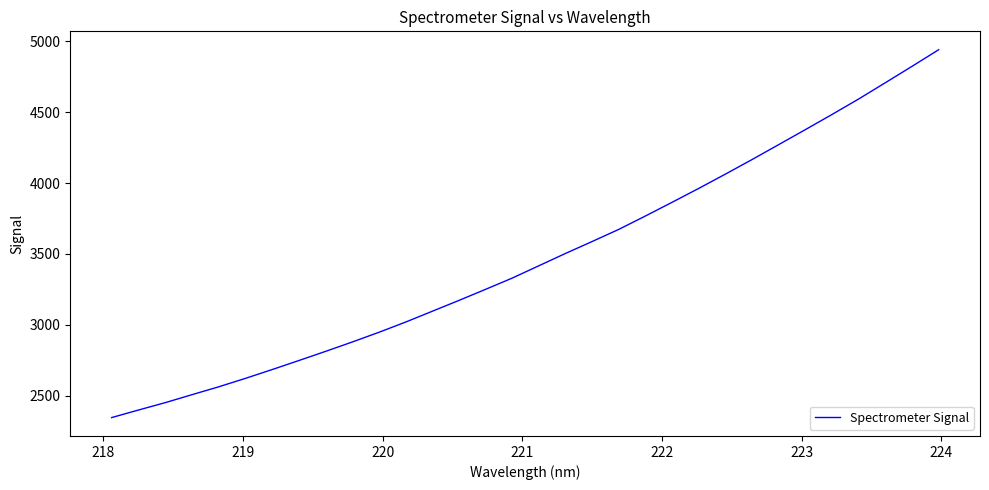

What is the minimum value shown in the chart?

2347.2